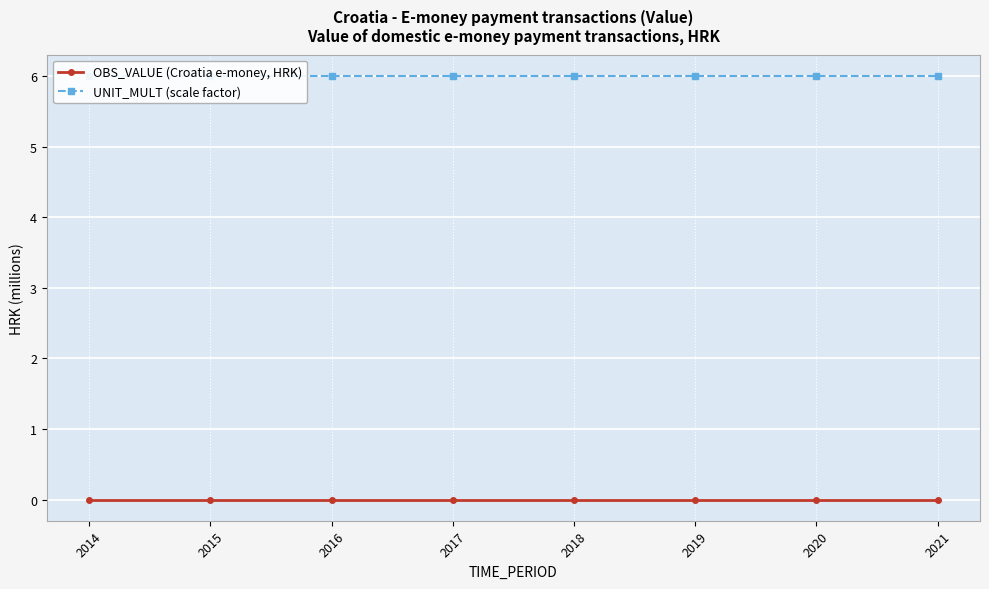

True or false: UNIT_MULT (scale factor) and OBS_VALUE (Croatia e-money, HRK) cross at least once.

False